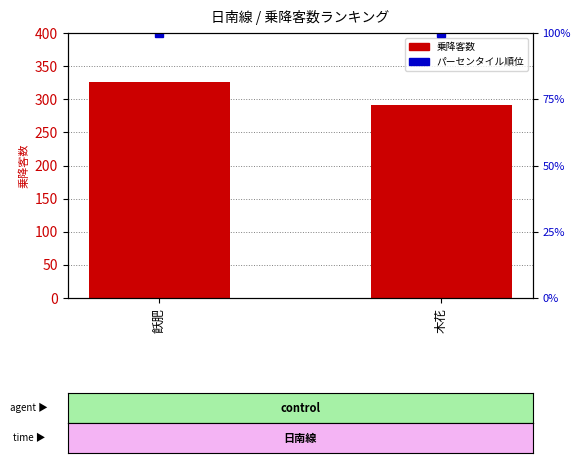

What are all the series names shown in the legend?

乗降客数, パーセンタイル順位